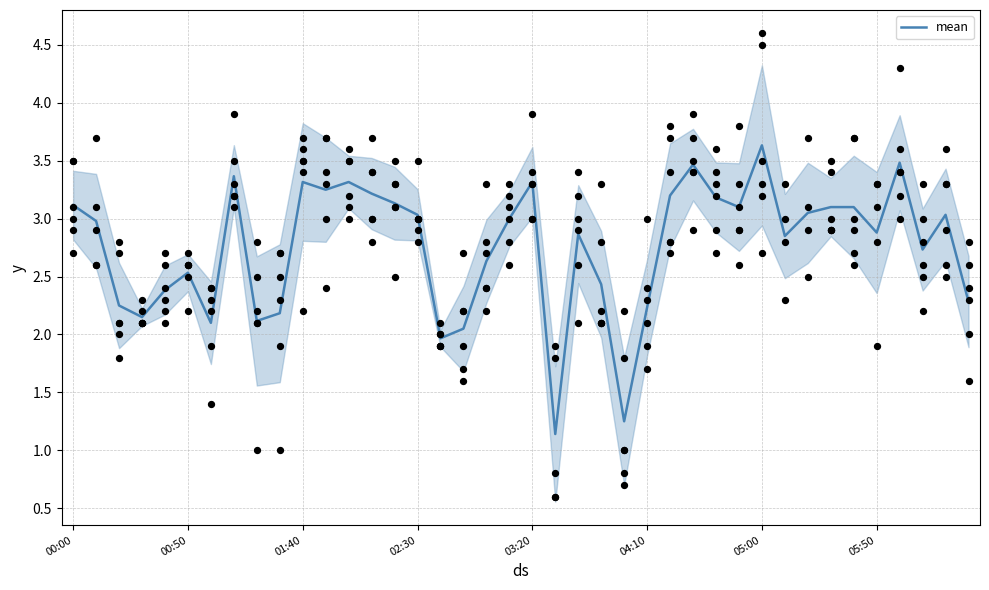

Between 13 and 36, which is larger?

36